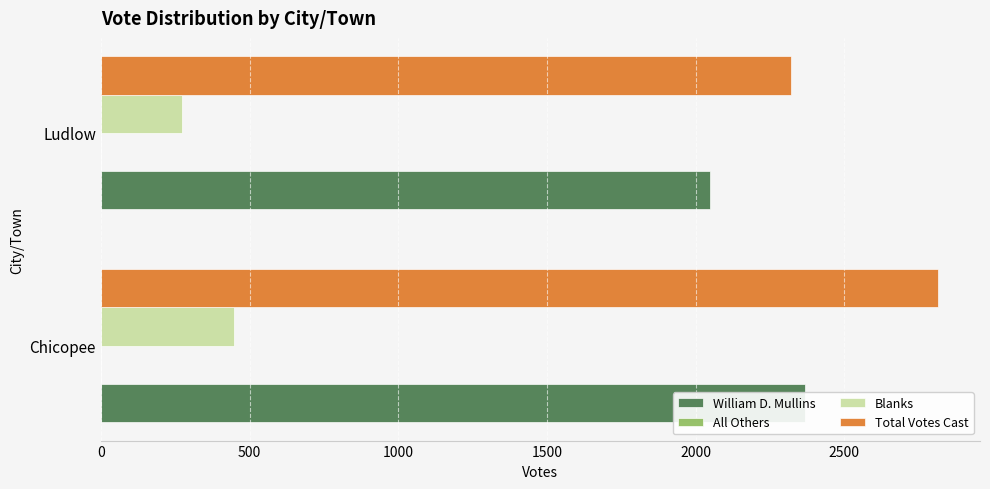

Reading left to right, what are all the values shown in this chart?

William D. Mullins: 2368.0	2047.0
All Others: 0.2	0.2
Blanks: 447.0	272.0
Total Votes Cast: 2815.0	2319.0